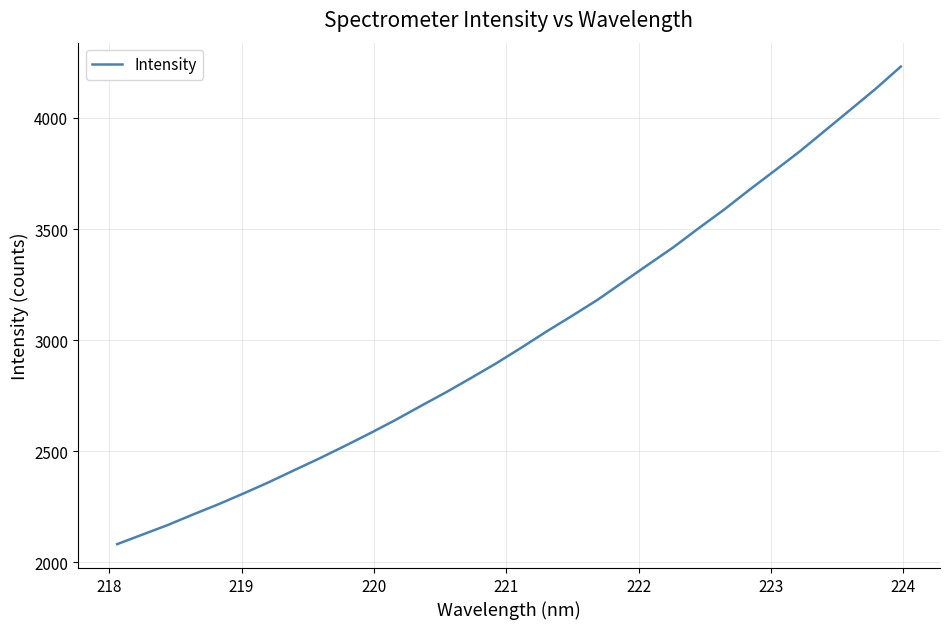

What is the smallest value displayed?

2082.3